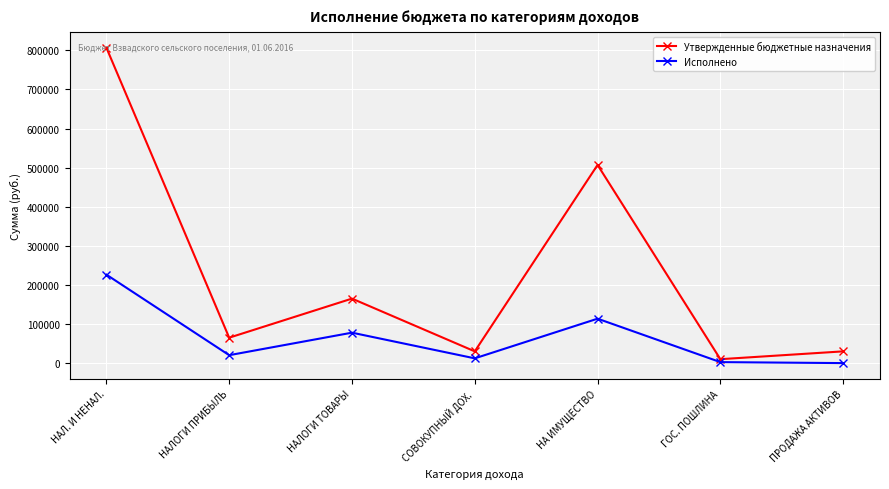

List the series in order of their overall mean, lowest first.

Исполнено, Утвержденные бюджетные назначения